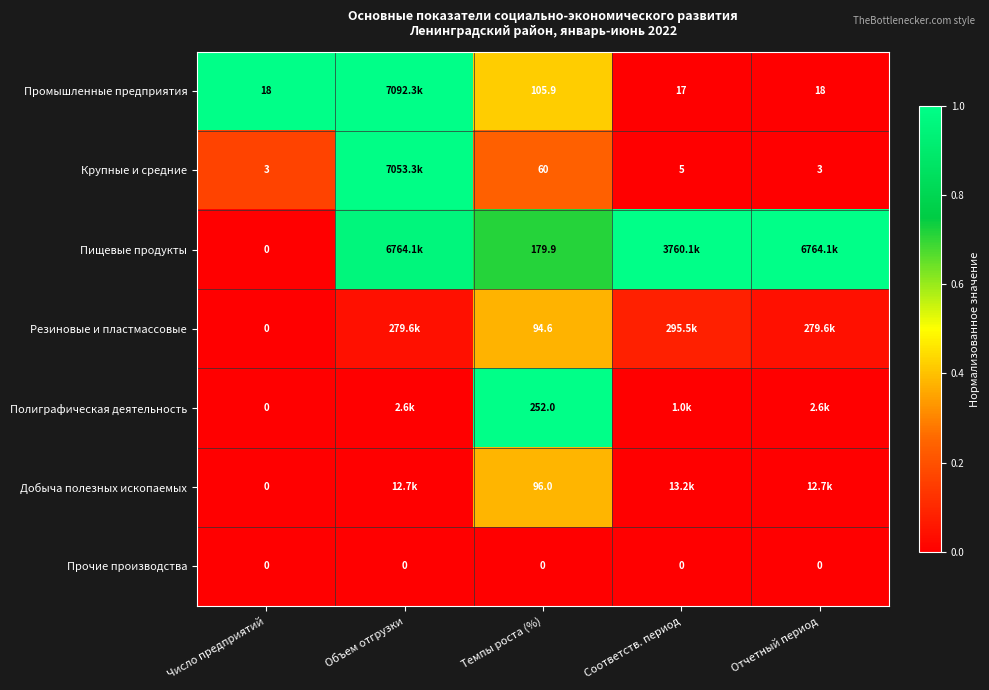

Is the value of Резиновые и пластмассовые at Темпы роста (%) greater than the value of Прочие производства at Число предприятий?

Yes